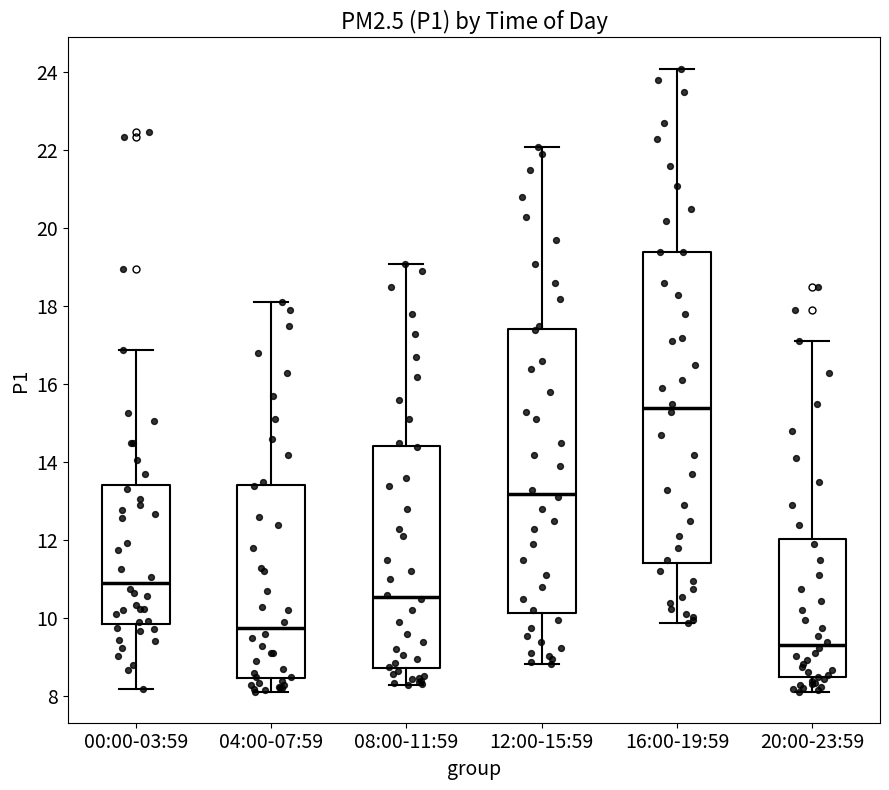

Which box is the tallest, from its lower edge to its upper edge?

16:00-19:59